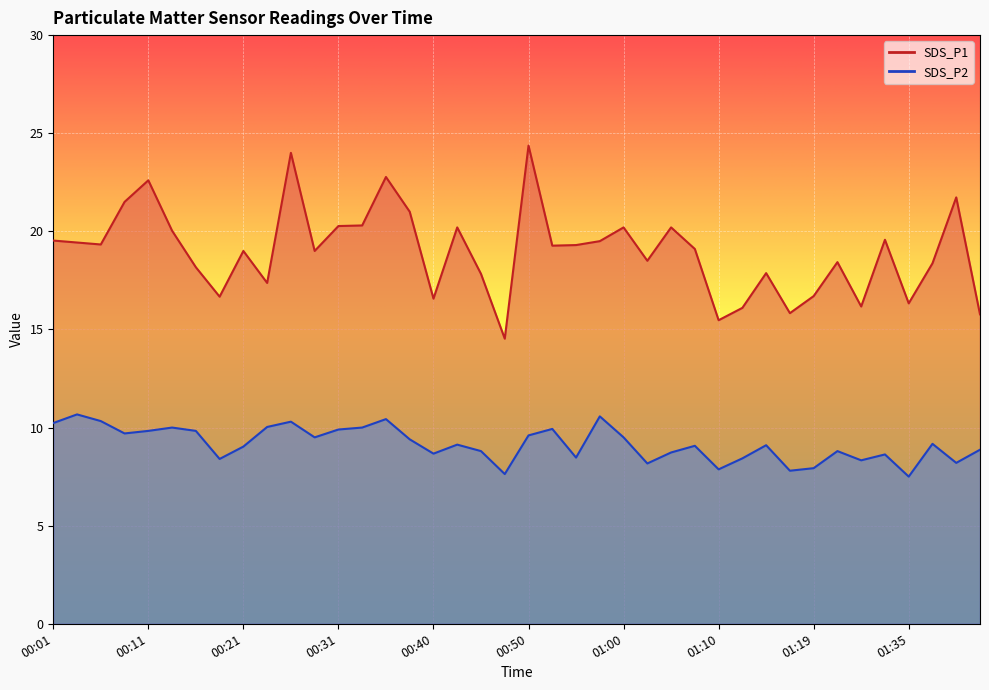

What value does the SDS_P1 series have at 00:28?

19.0